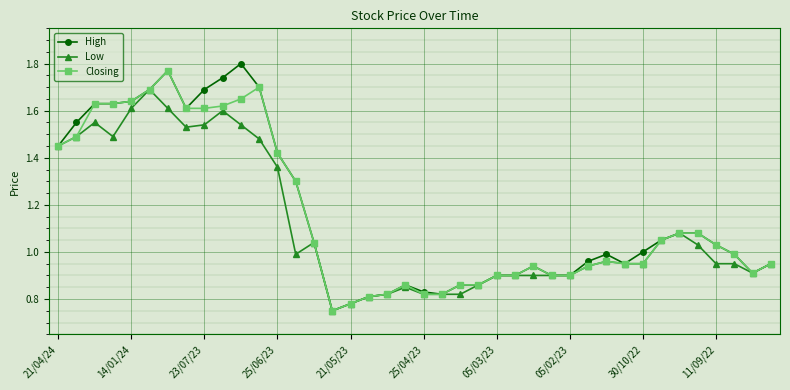

True or false: Closing has more than 0 points higher than both neighbors.

True